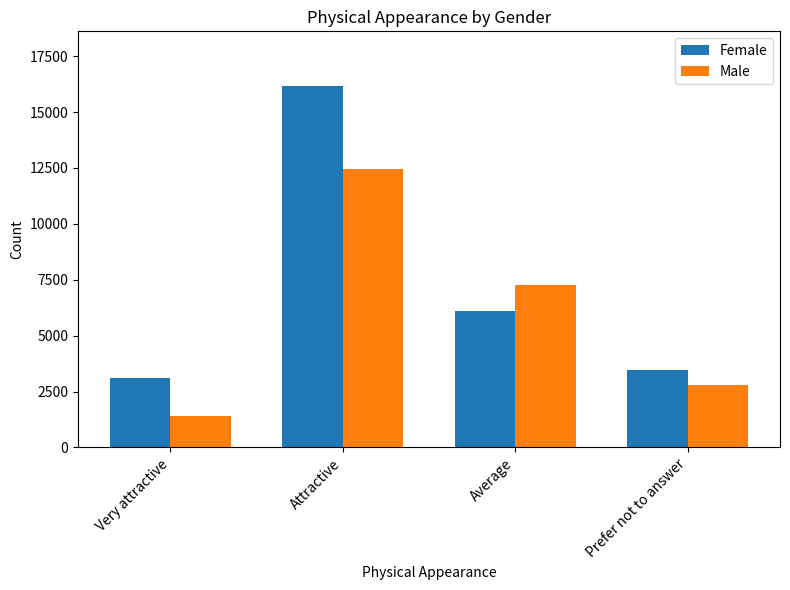

What is the sum of the Male values at Attractive and Very attractive?

13869